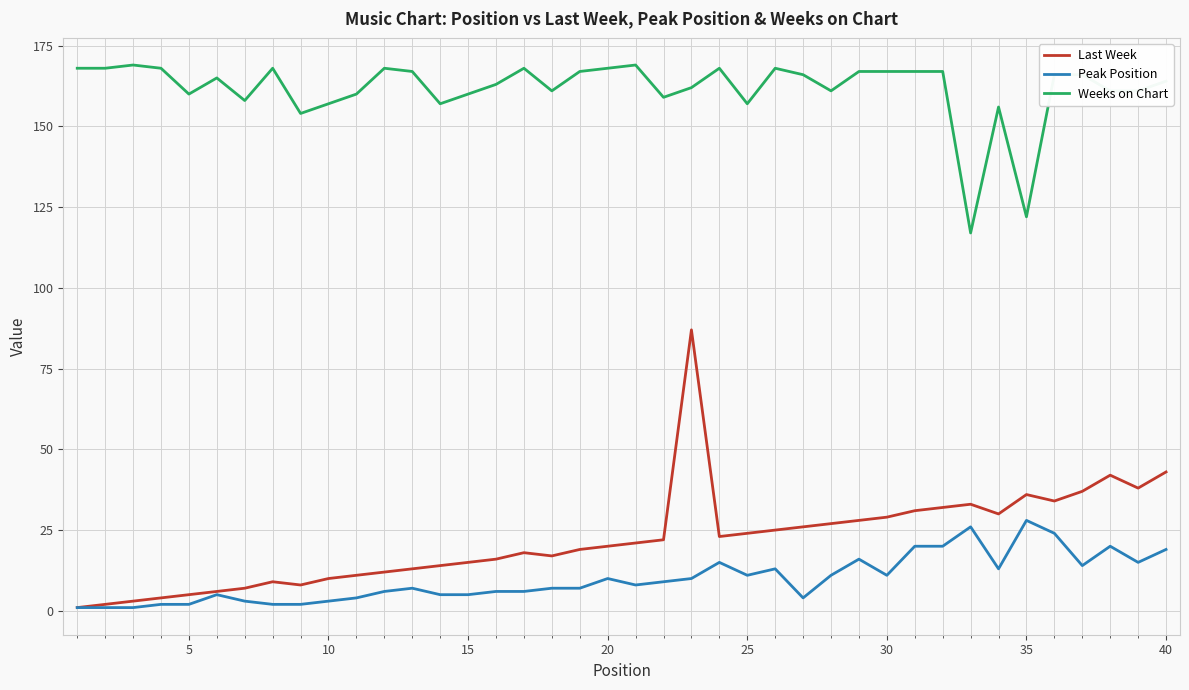

Which series has the largest total across all categories?

Weeks on Chart